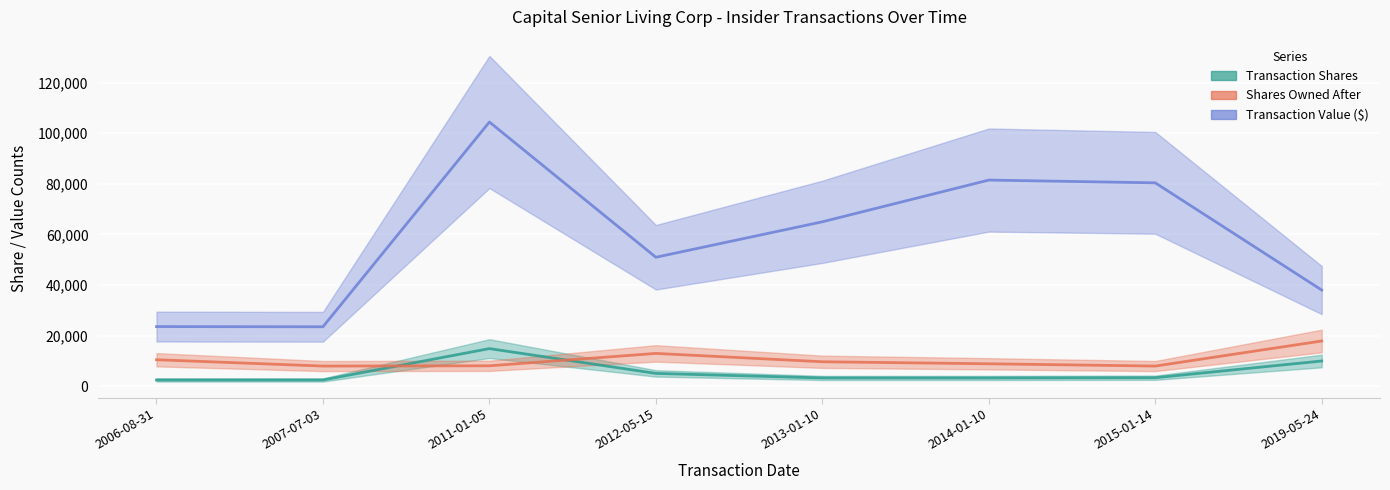

At which label does transactionValue reach its minimum?

2007-07-03